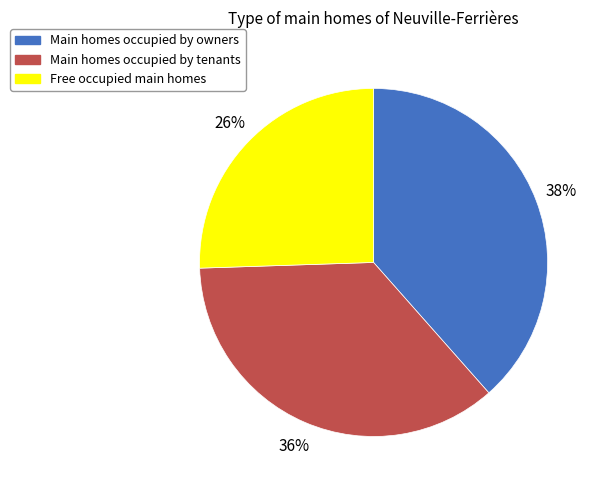

Is there a majority slice in this chart?

No